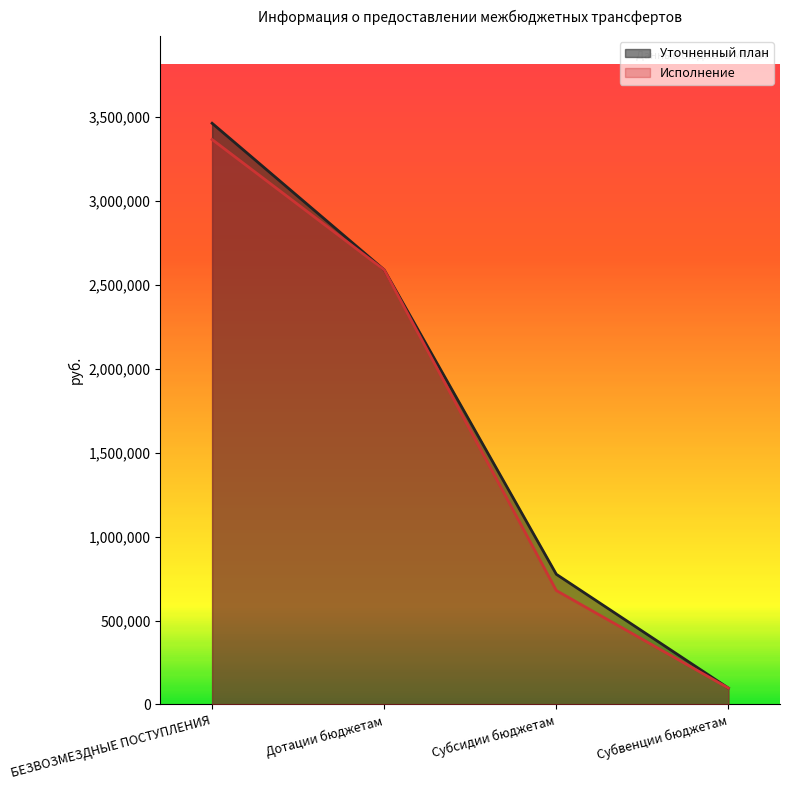

What is the difference between the maximum and minimum values in the Исполнение series?

3266684.3